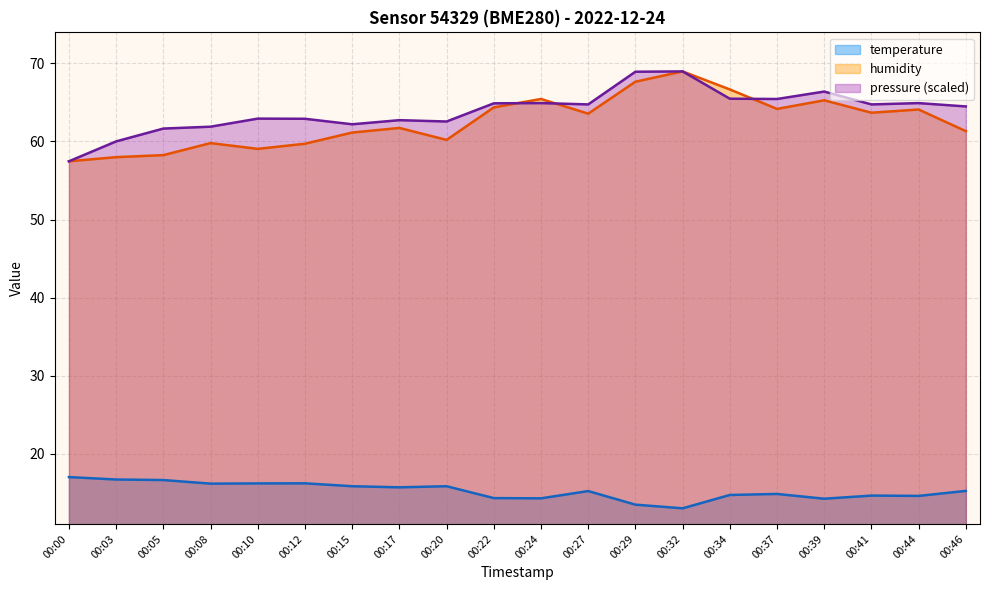

Rank the series at 00:22 from highest to lowest value.

pressure (scaled), humidity, temperature